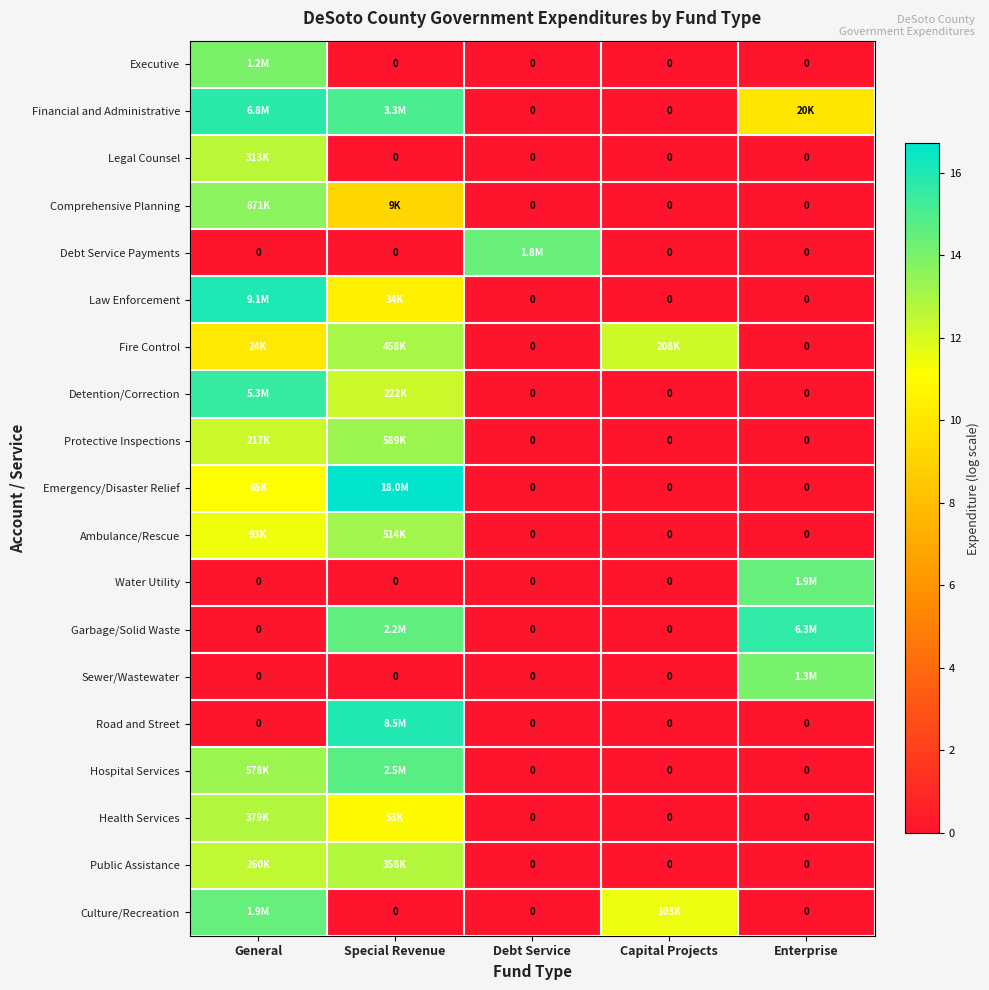

The value of Public Assistance at Debt Service is -6.4. True or false?

False